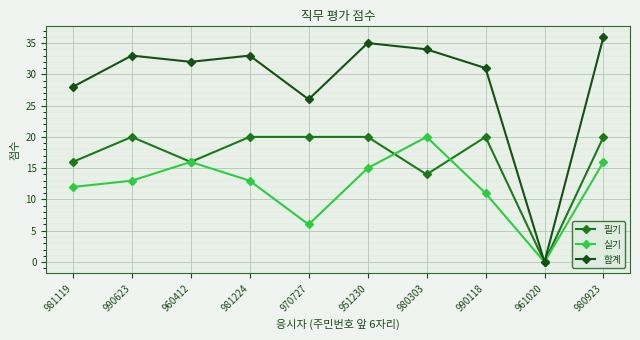

At which category does 실기 reach its first local valley?

970727